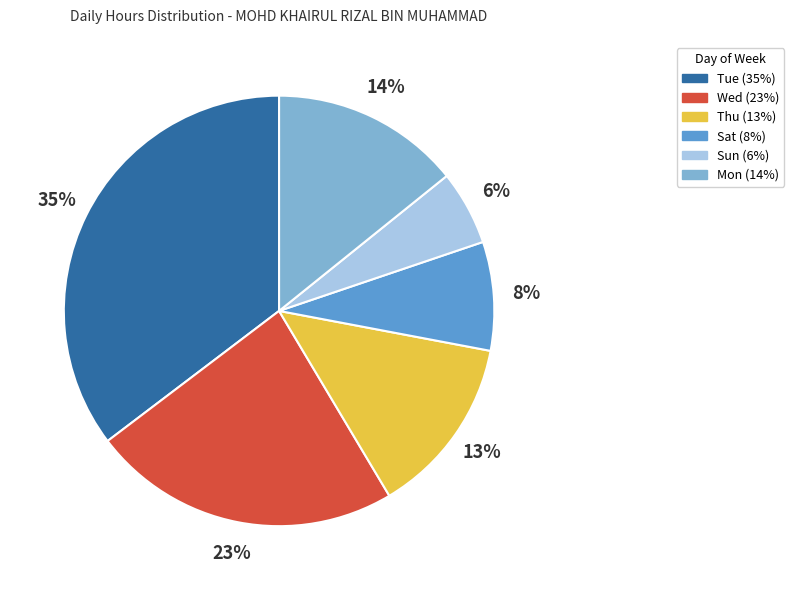

How many segments does this pie chart have?

6